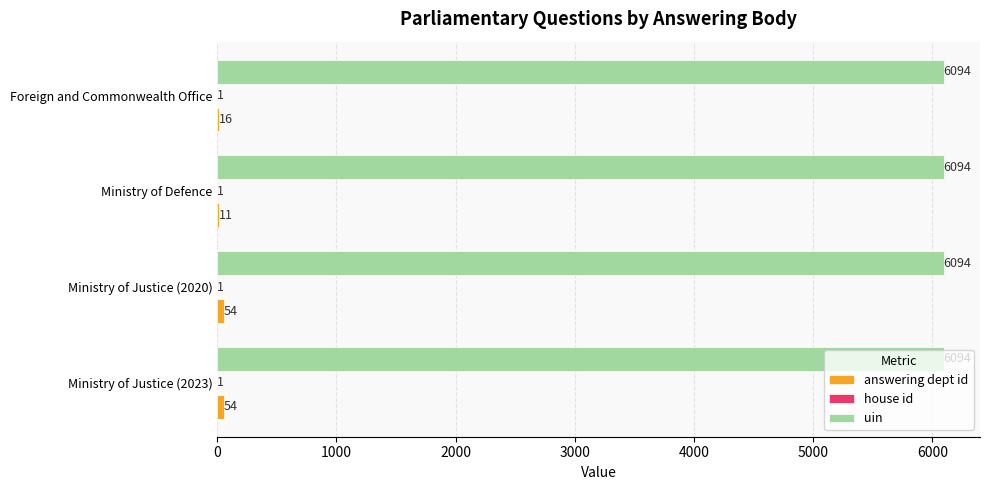

How many data points does each series have?

4